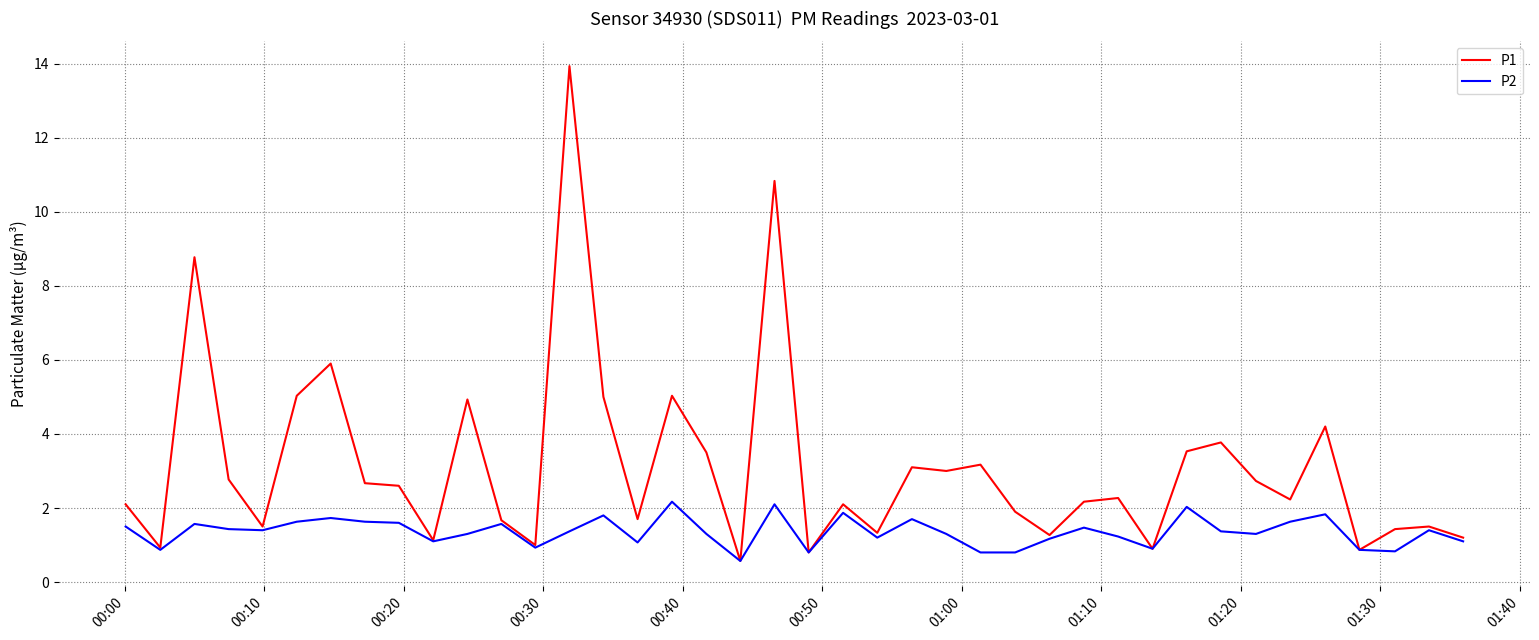

List the series in order of their overall mean, highest first.

P1, P2